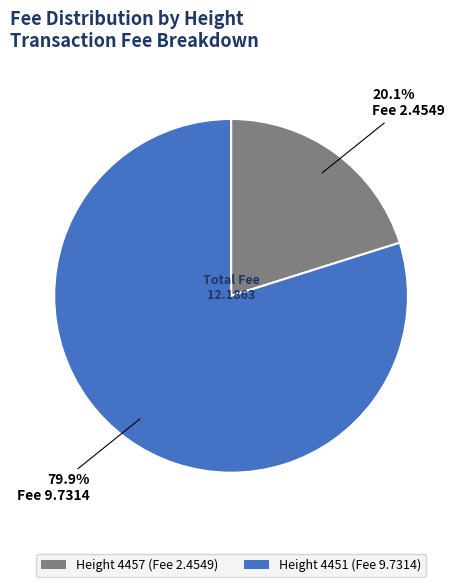

How many segments does this pie chart have?

2